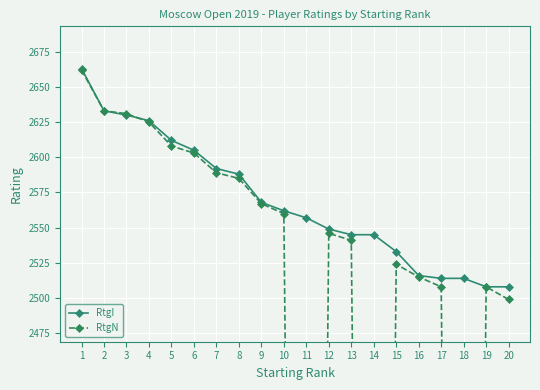

What is the smallest value displayed?

1000